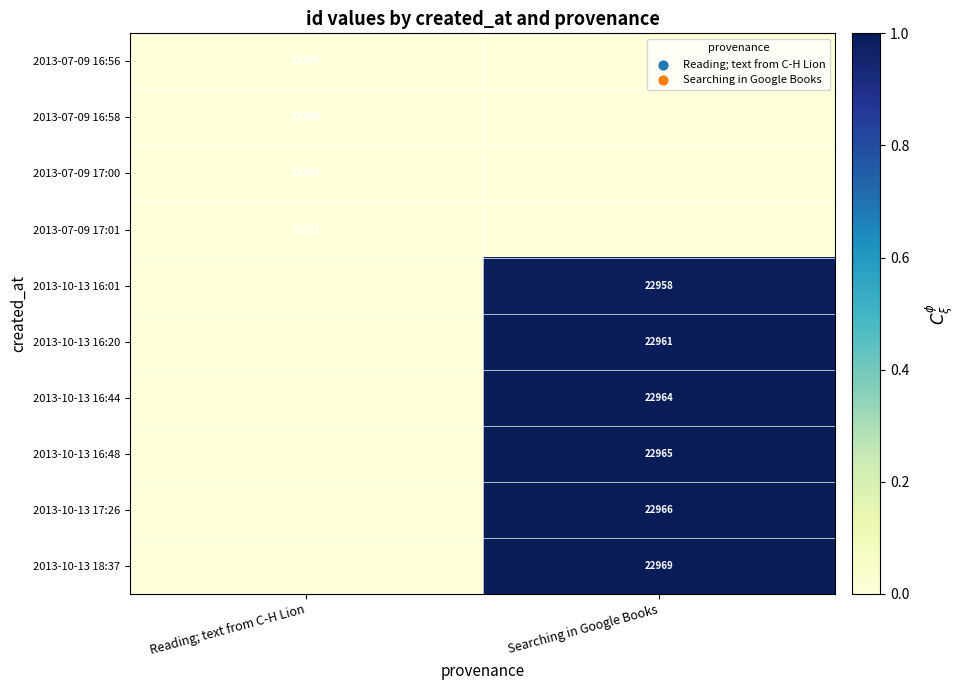

Is the value of 2013-10-13 16:48 at Searching in Google Books greater than the value of 2013-10-13 16:20 at Searching in Google Books?

Yes